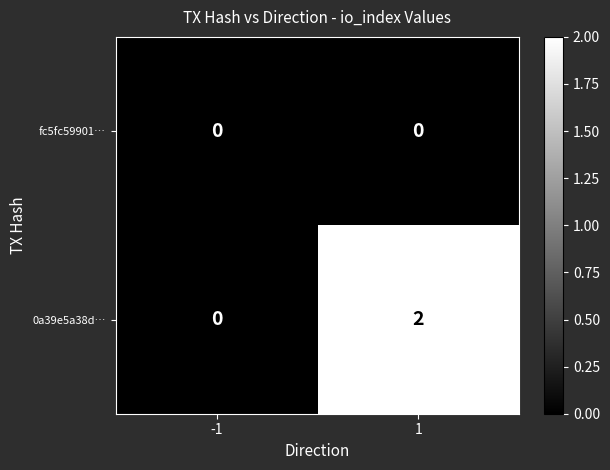

Rank the series by their maximum value, from lowest to highest.

fc5fc59901…, 0a39e5a38d…